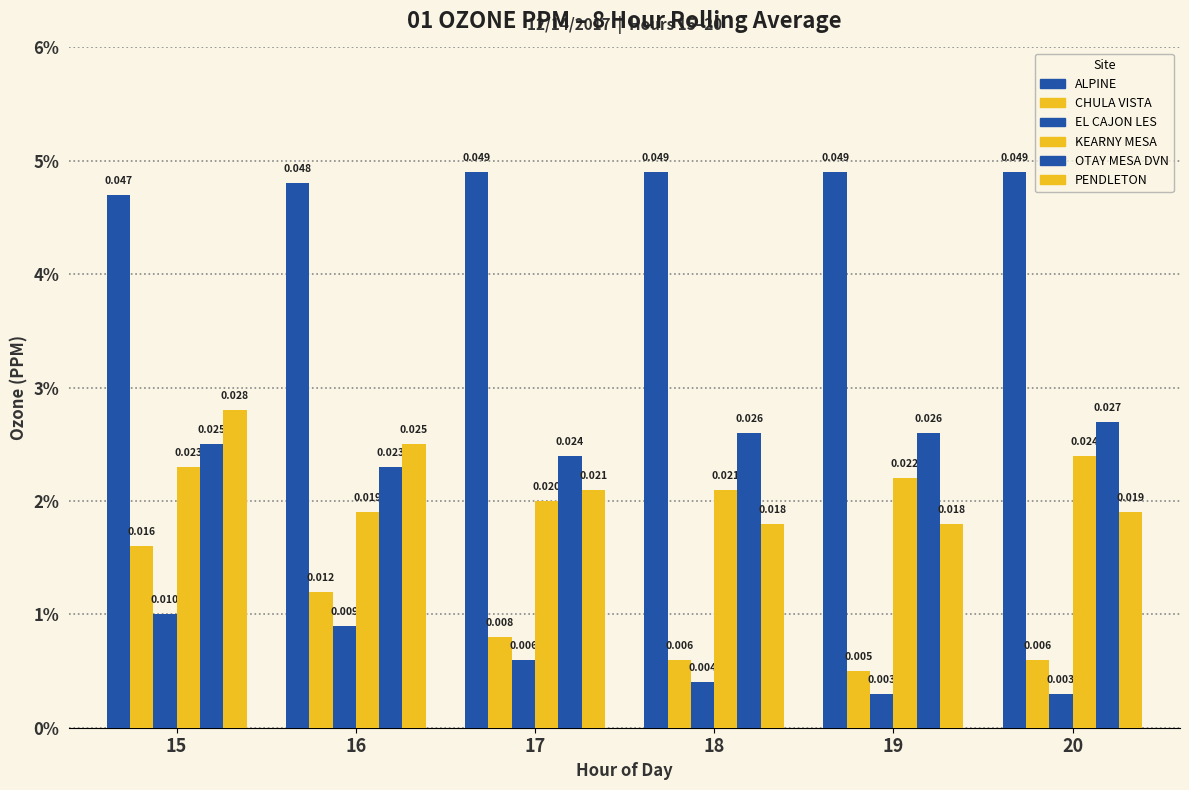

What is the sum of the ALPINE values at 15 and 19?

0.1